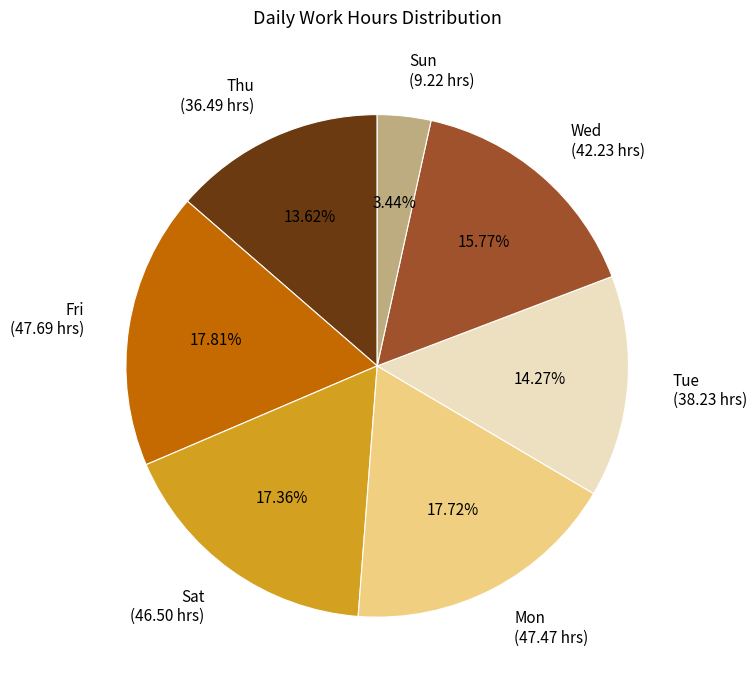

Does any single category account for the majority?

No